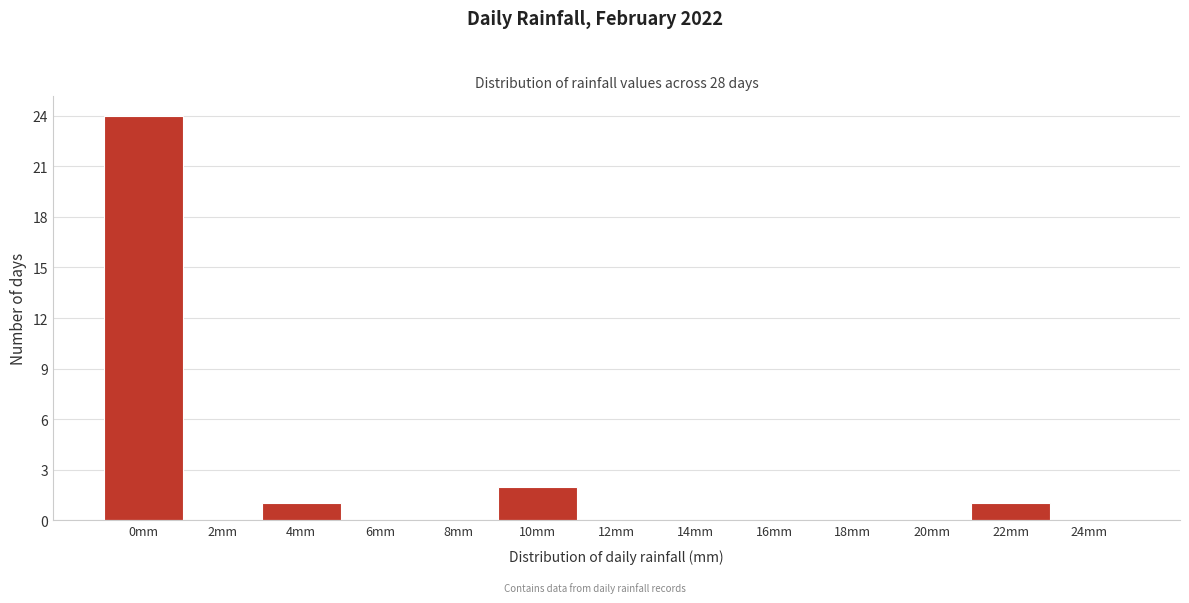

Reading right to left, list all the values displayed in this chart.

24mm=0	22mm=1	20mm=0	18mm=0	16mm=0	14mm=0	12mm=0	10mm=2	8mm=0	6mm=0	4mm=1	2mm=0	0mm=24